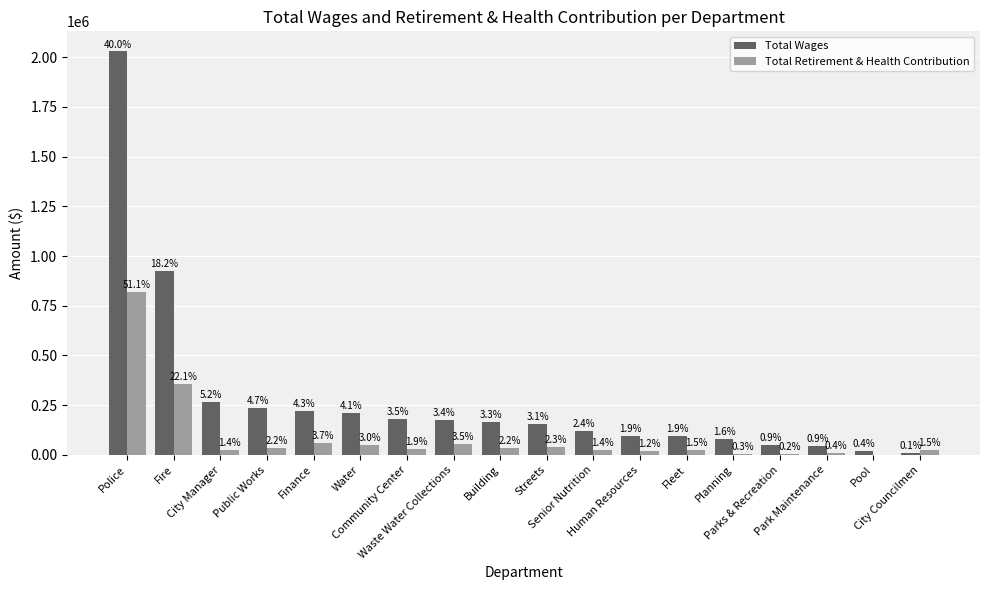

What value does the Total Wages series have at Fire, to the nearest 100?

924400